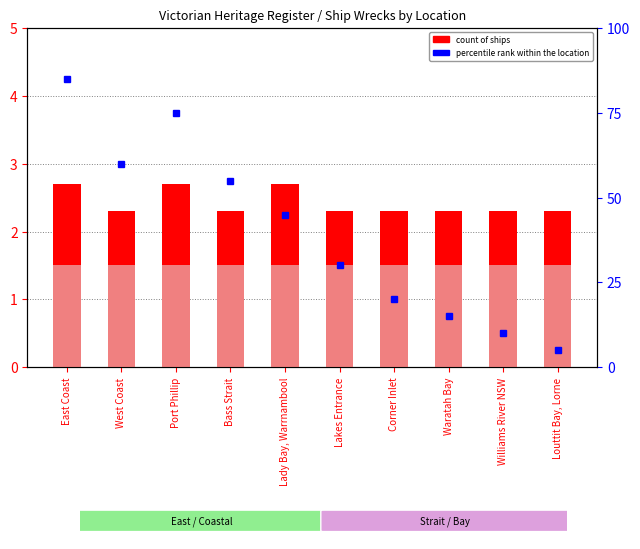

Reading right to left, what are all the values shown in this chart?

5	10	15	20	30	45	55	75	60	85